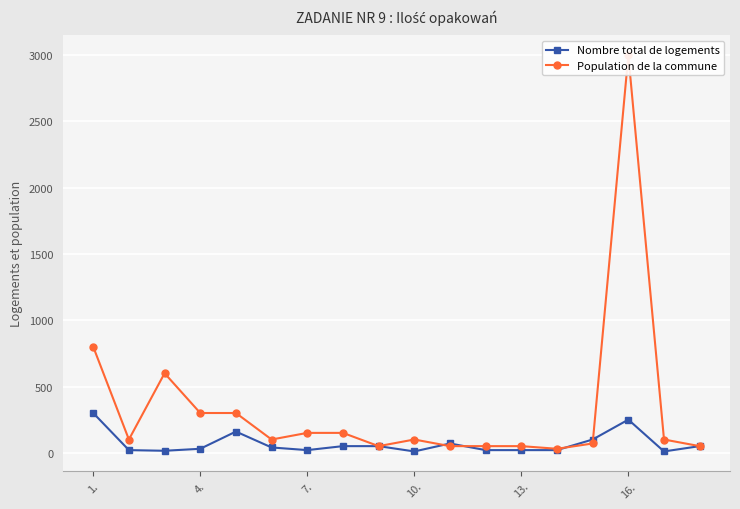

True or false: Nombre total de logements and Population de la commune intersect in this chart.

True